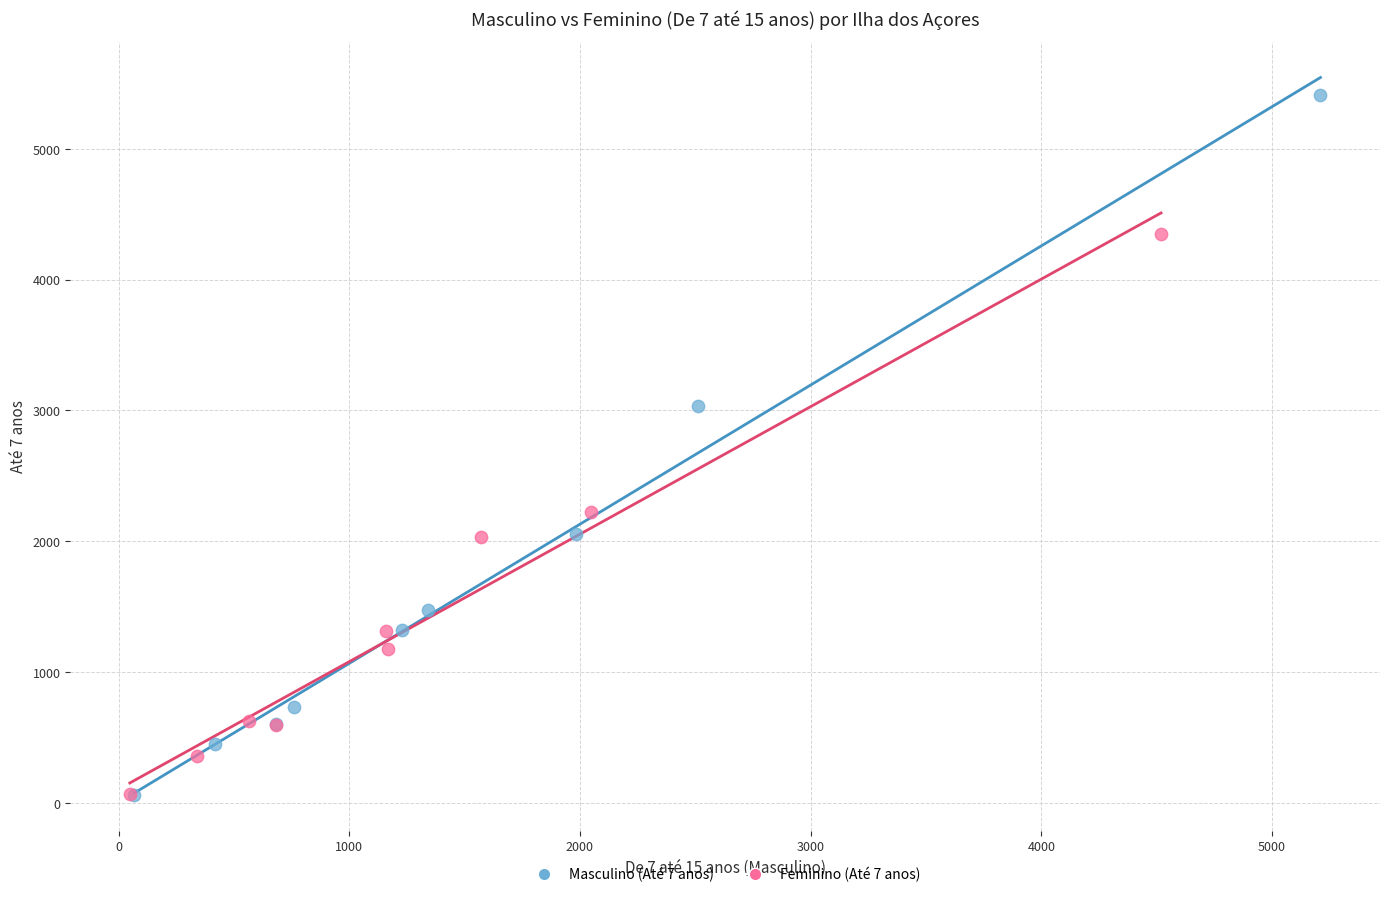

Which series has the largest Y range (max minus min)?

Masculino (Até 7 anos)